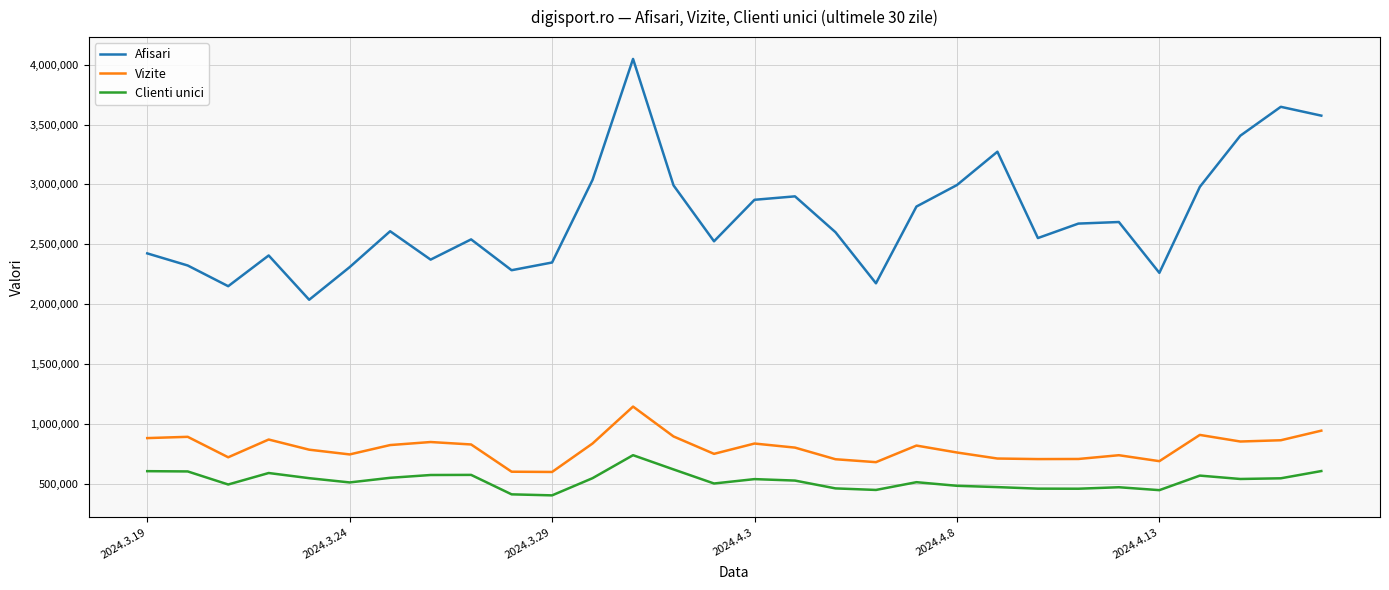

How many values in the Clienti unici series are below 537742?

15